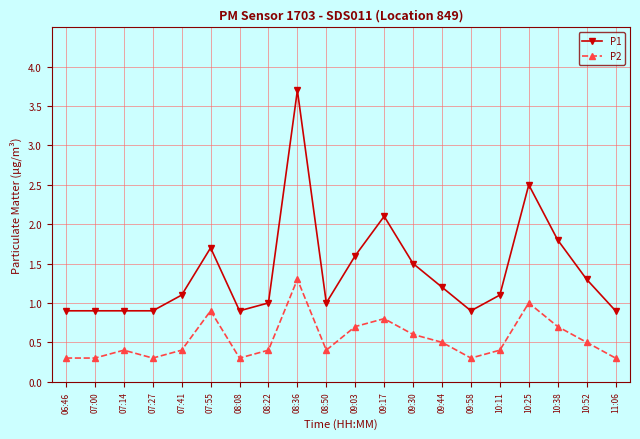

What is the highest value of the P1 series?

3.7